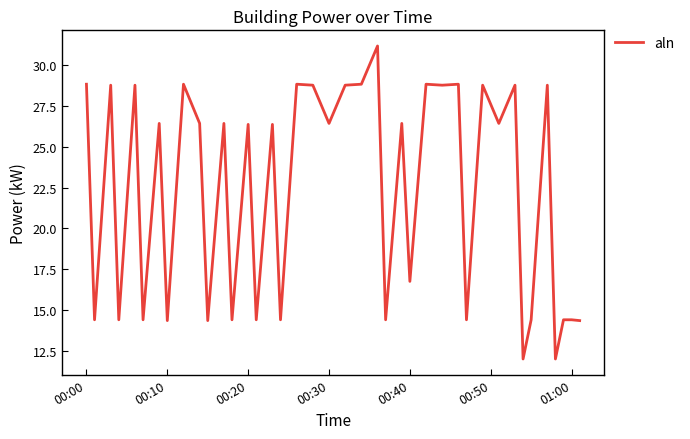

How many categories are shown in the chart?

40